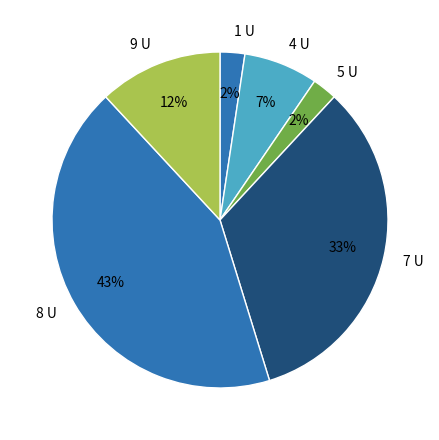

To the nearest percent, what percentage of the pie is 4?

7%